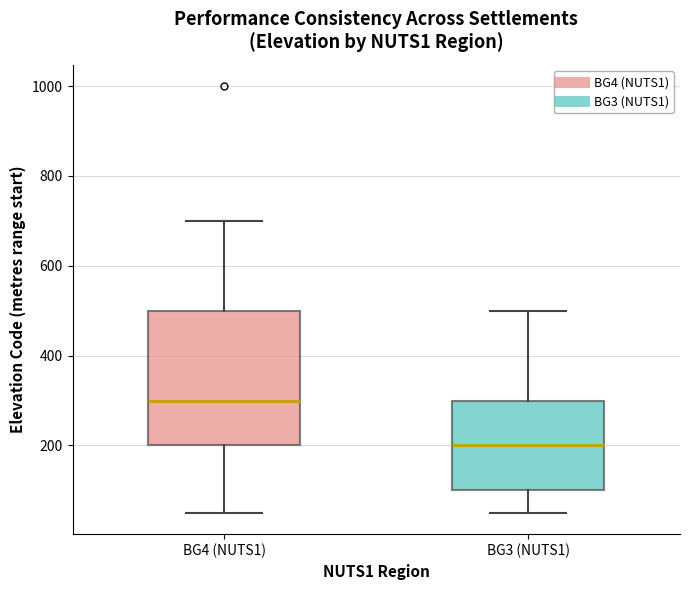

Where does the median line of the box for BG4 (NUTS1) sit on the y-axis? The values are not printed on the chart, so give them approximately, as read against the axis.

300